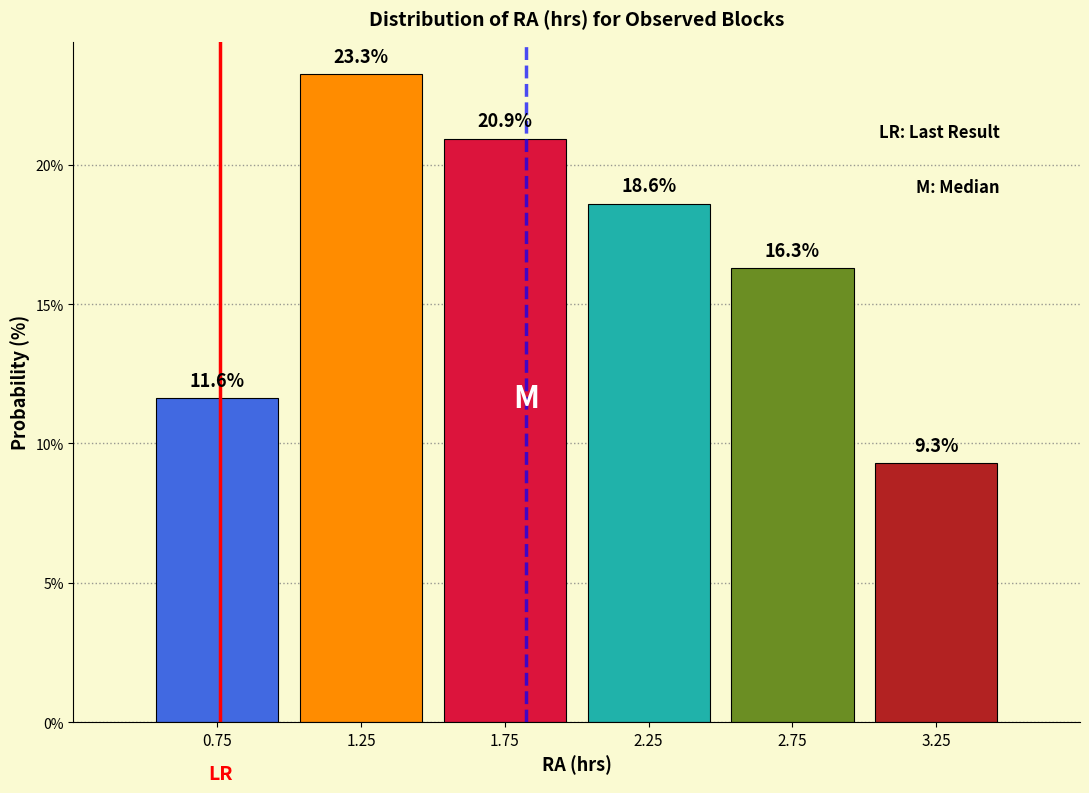

Reading left to right, list every bar in this chart as the range it spans on the x-axis followed by its height.

0.5 to 1.0: 11.6
1.0 to 1.5: 23.3
1.5 to 2.0: 20.9
2.0 to 2.5: 18.6
2.5 to 3.0: 16.3
3.0 to 3.5: 9.3